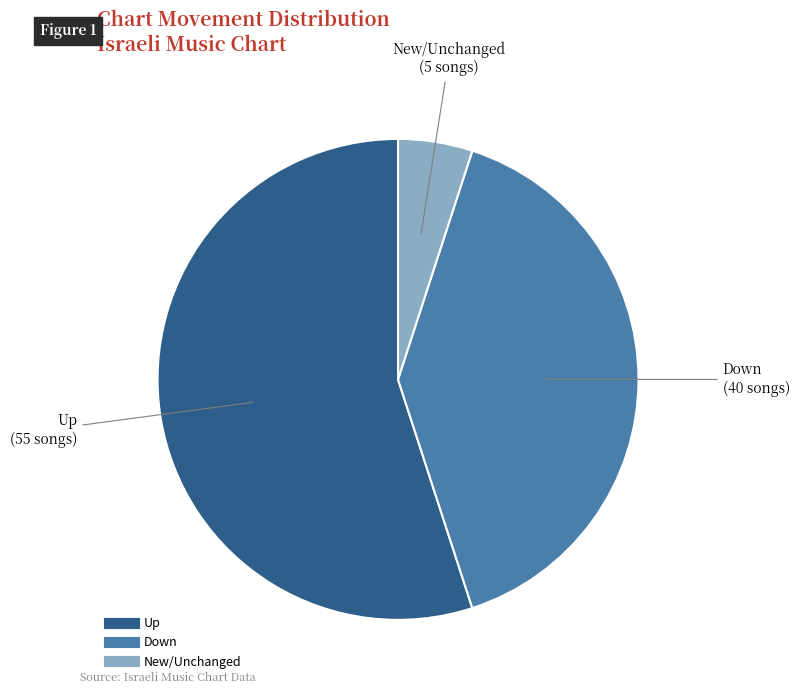

Is there any slice that represents more than half of the pie?

Yes